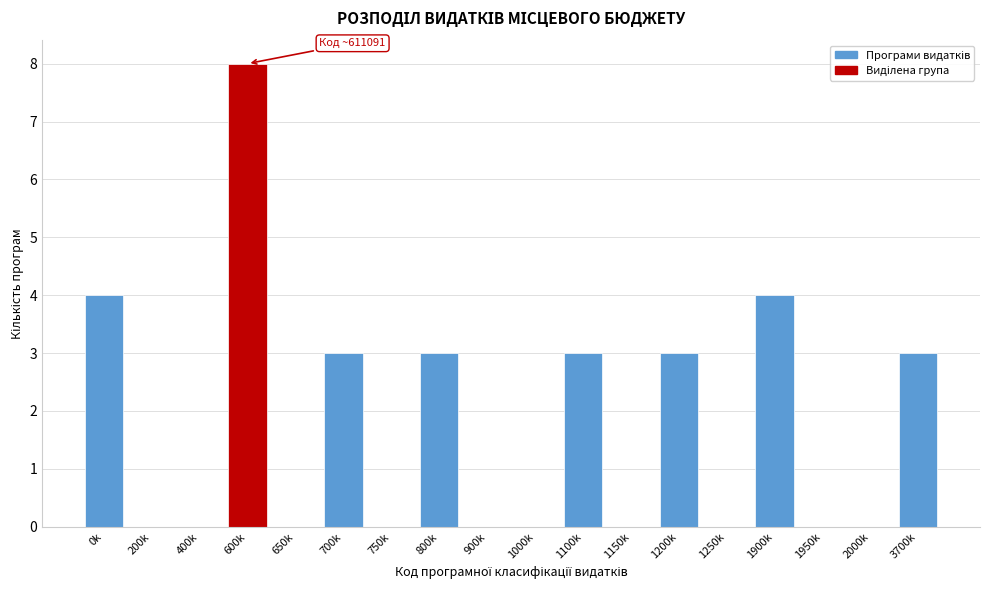

Reading right to left, extract all data points from this chart.

3700k=3	2000k=0	1950k=0	1900k=4	1250k=0	1200k=3	1150k=0	1100k=3	1000k=0	900k=0	800k=3	750k=0	700k=3	650k=0	600k=8	400k=0	200k=0	0k=4